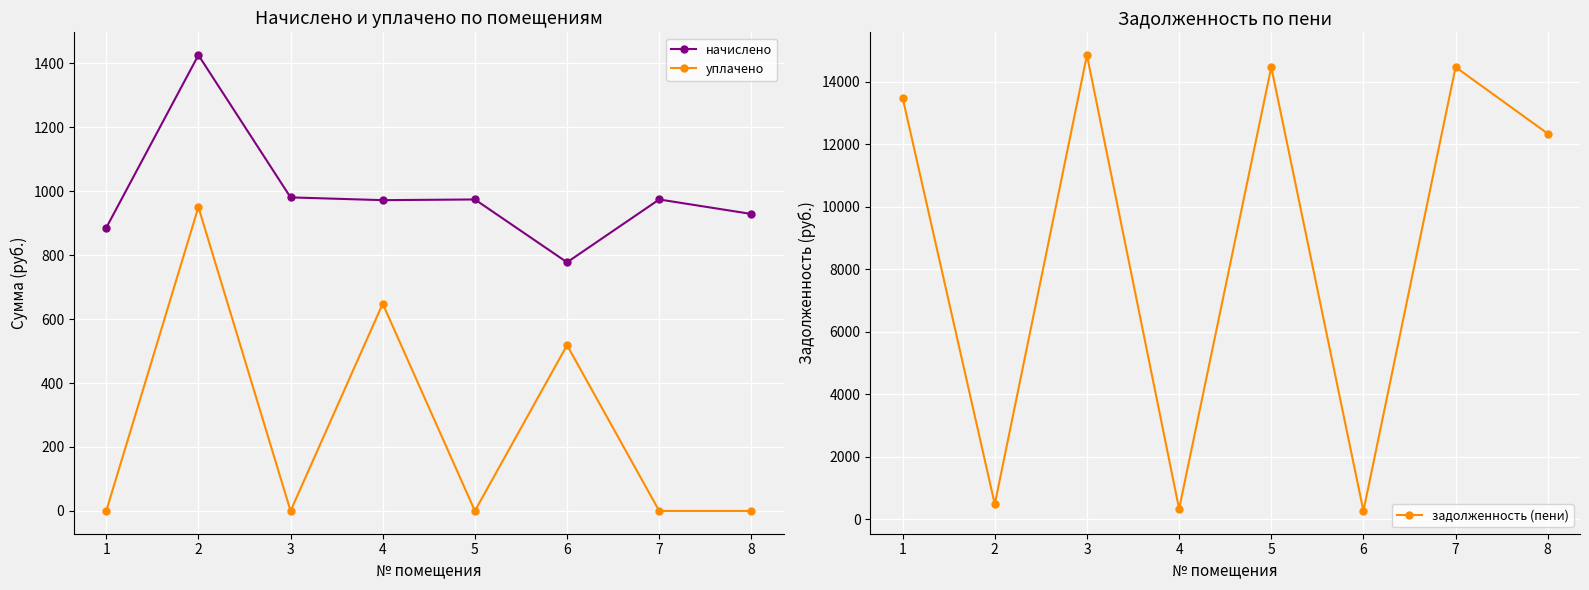

Does the chart display data point markers on the line(s)?

Yes